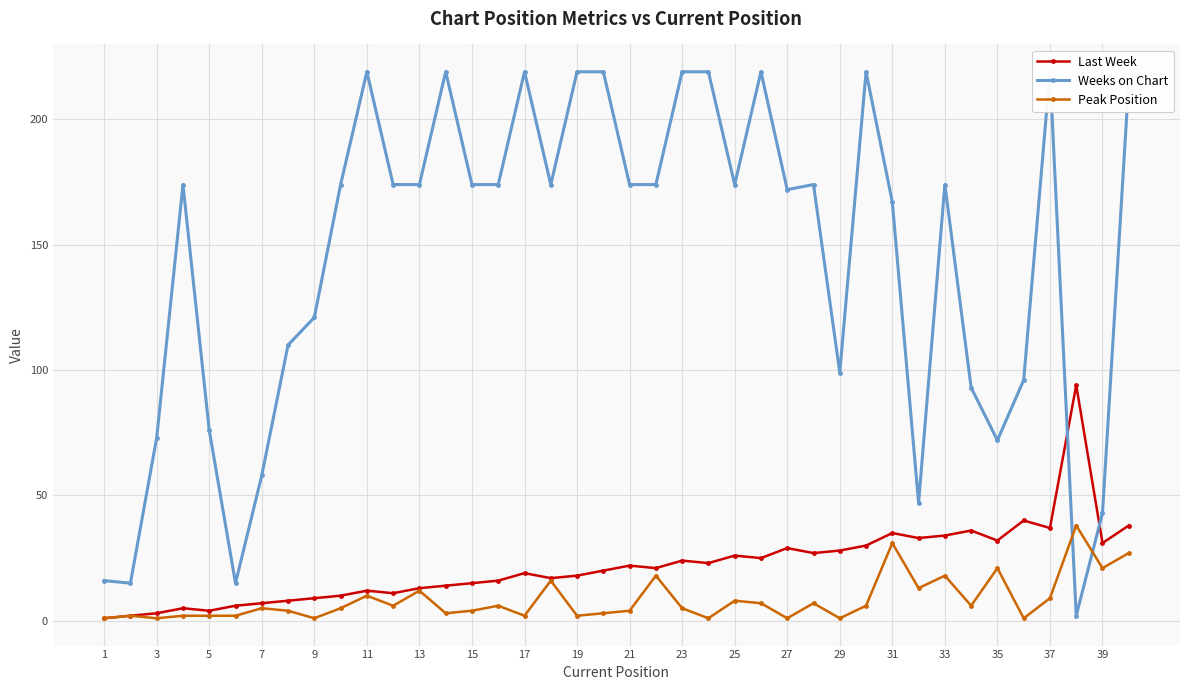

What is the maximum value for Peak Position?

38